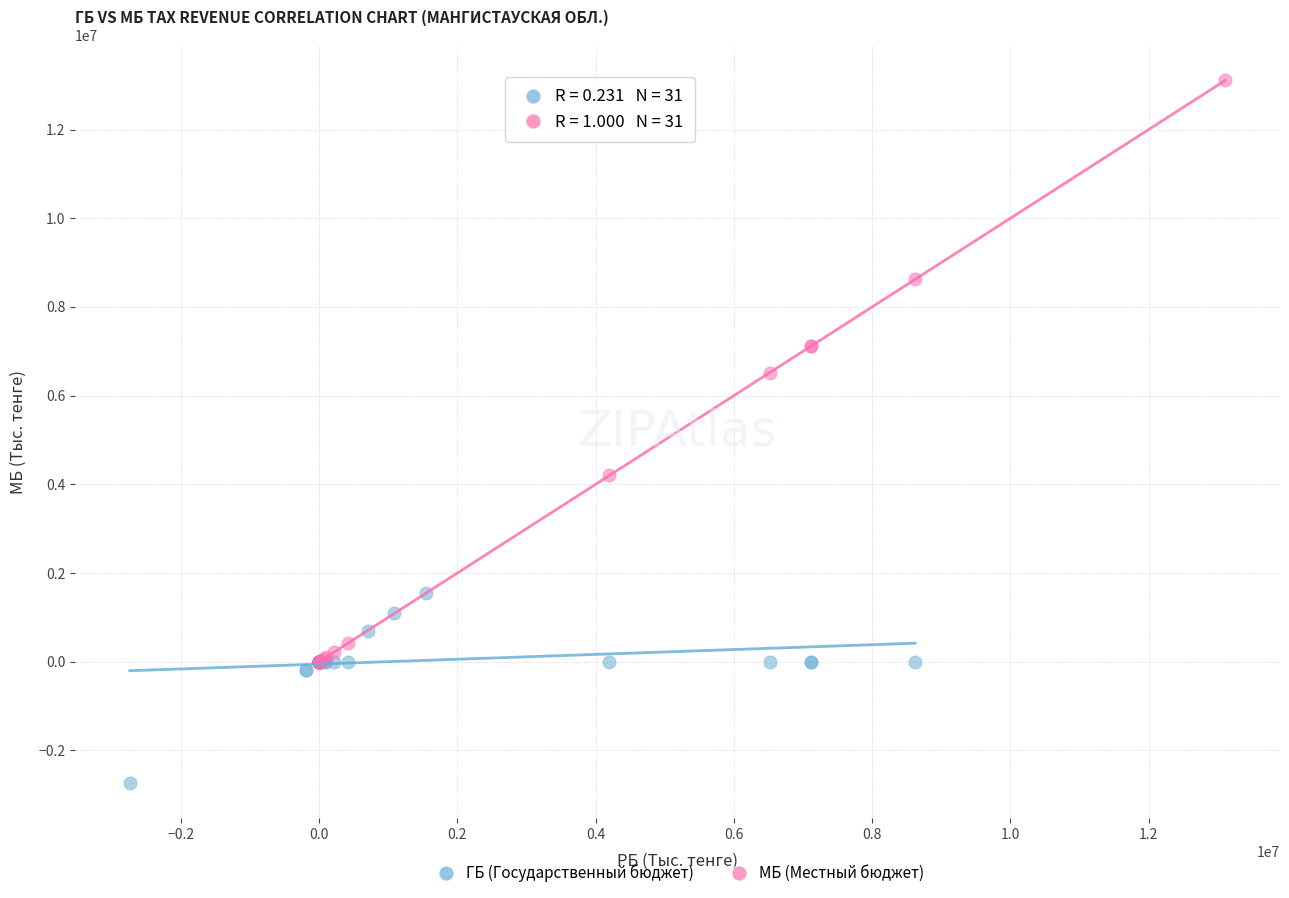

Which series has the widest spread of Y values?

МБ (Местный бюджет)